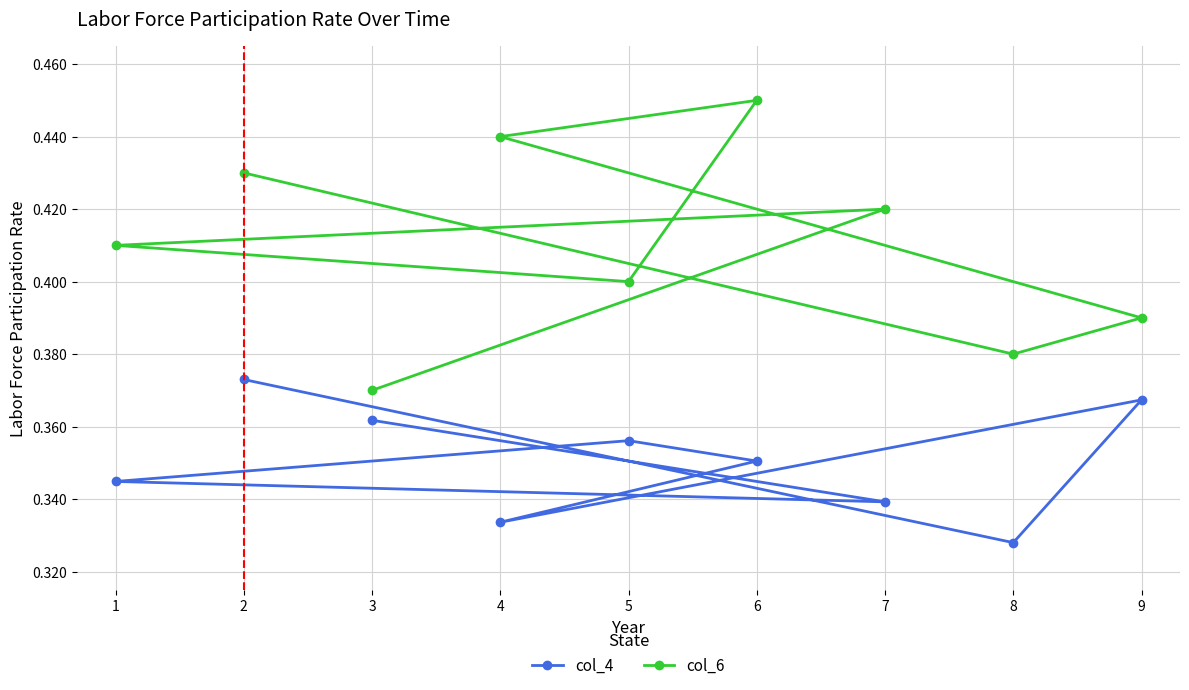

Which series changed the most between 4 and 5?

col_6